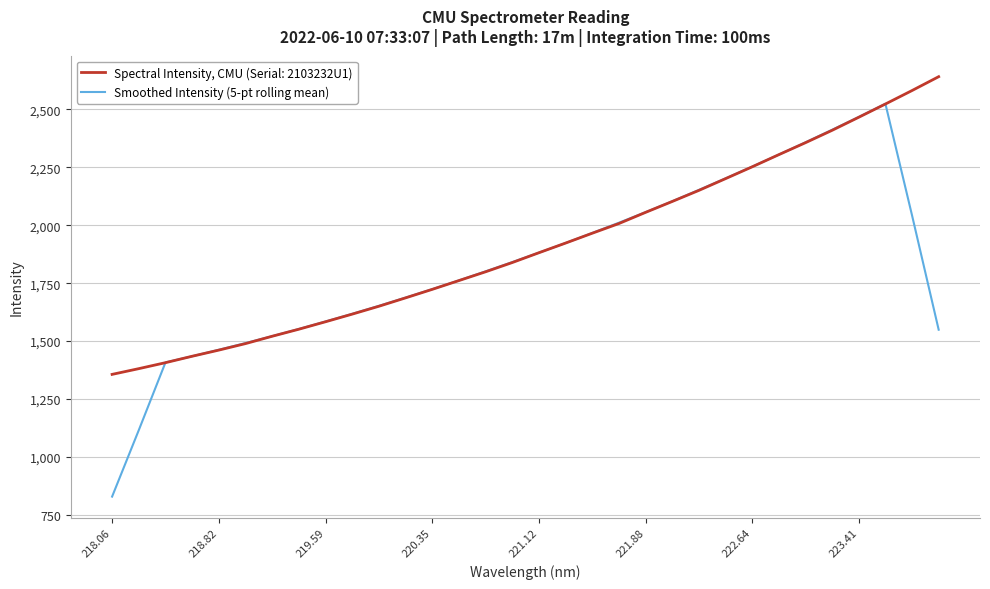

List the series in order of their overall mean, highest first.

Spectral Intensity, CMU (Serial: 2103232U1), Smoothed Intensity (5-pt rolling mean)